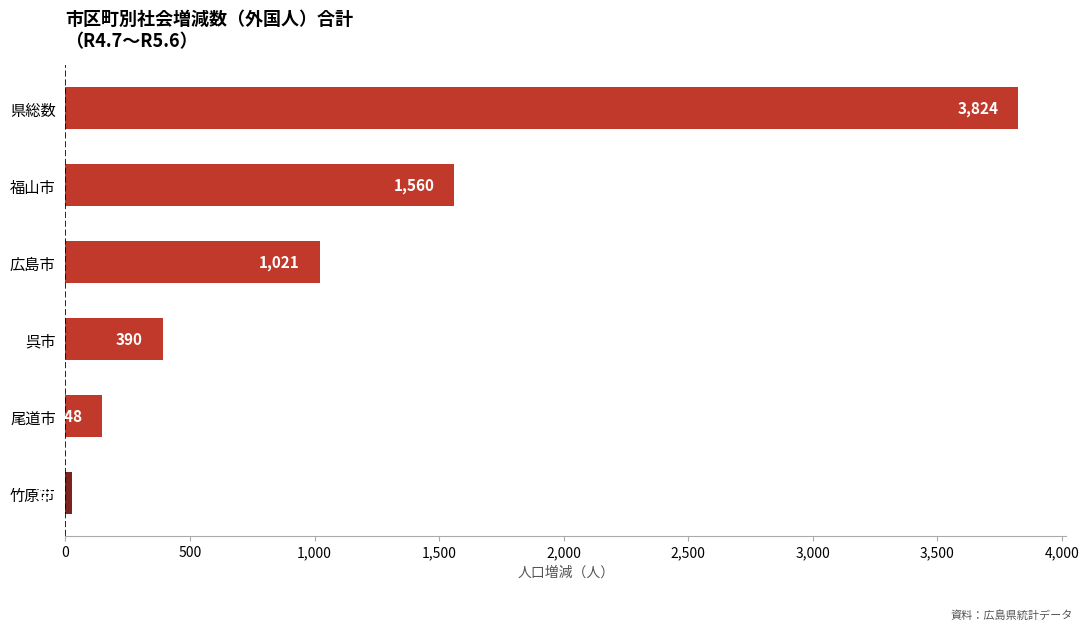

What is the difference between the second highest and minimum values?

1532